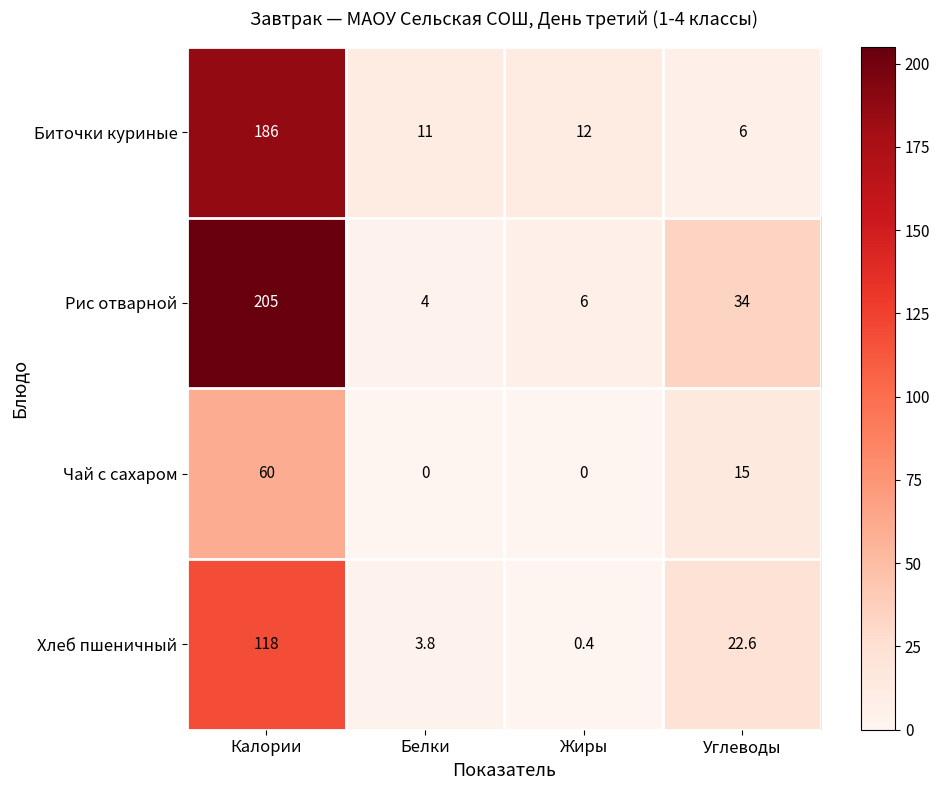

At which category is the sum across all series the highest?

Калории